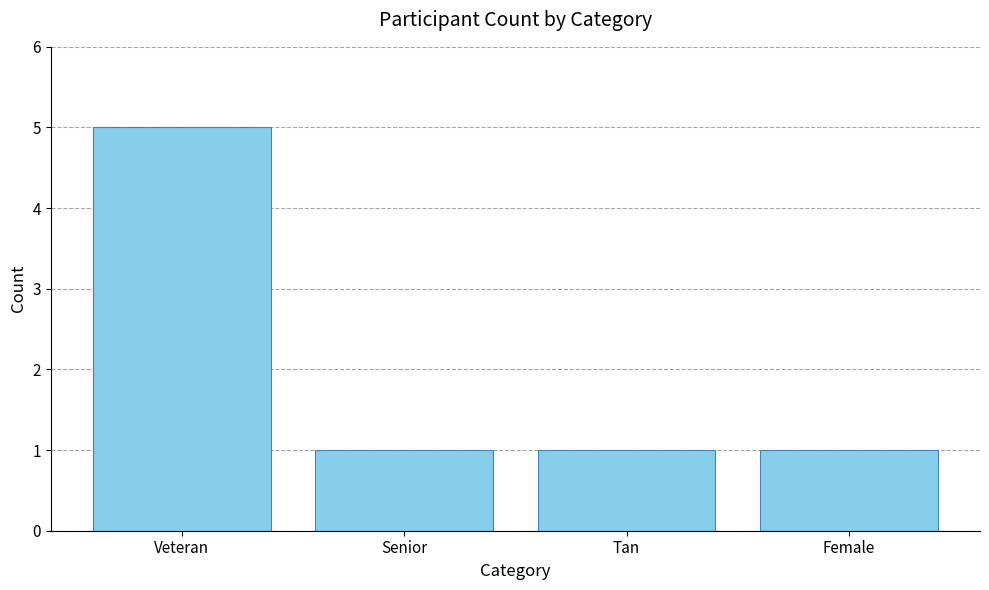

Which label corresponds to the largest value in the chart?

Veteran